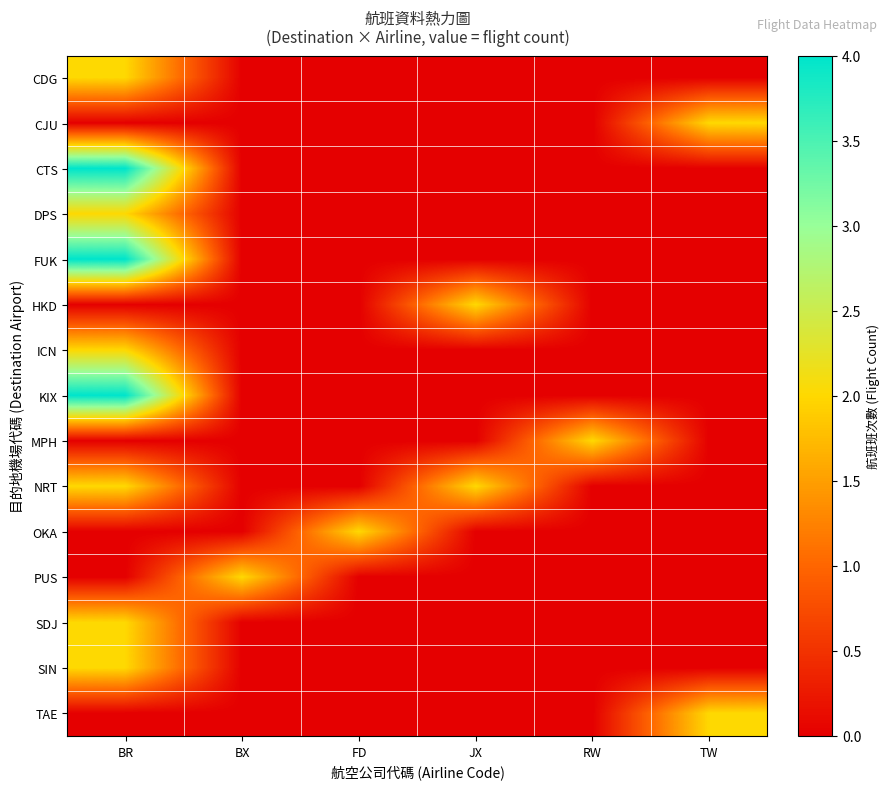

At which category is the sum across all series the highest?

BR